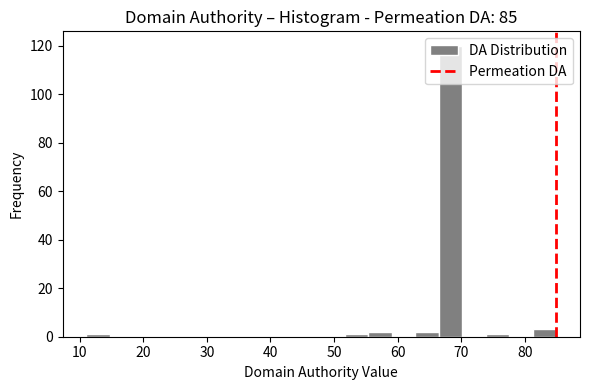

Read against the x-axis, roughly where is the centre of the tallest bar?

68